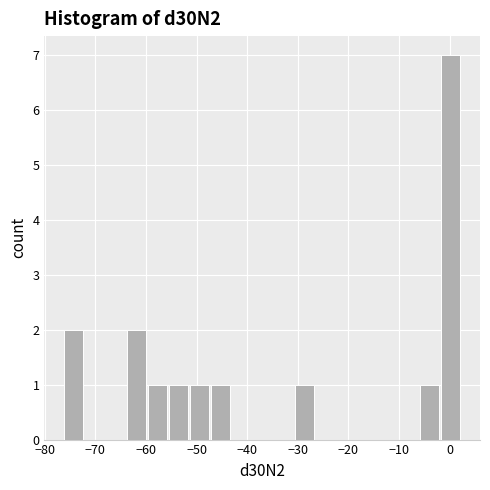

Which range on the x-axis has the tallest bar?

-2 to 2